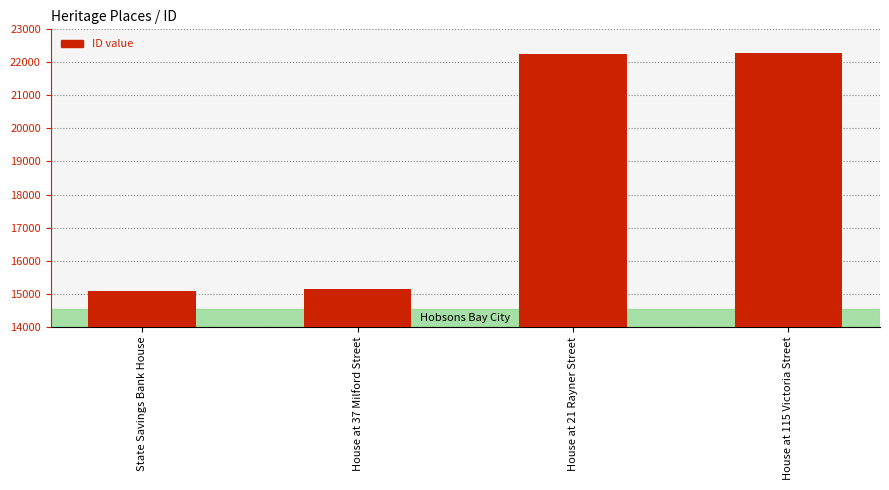

What is the smallest value displayed?

15082